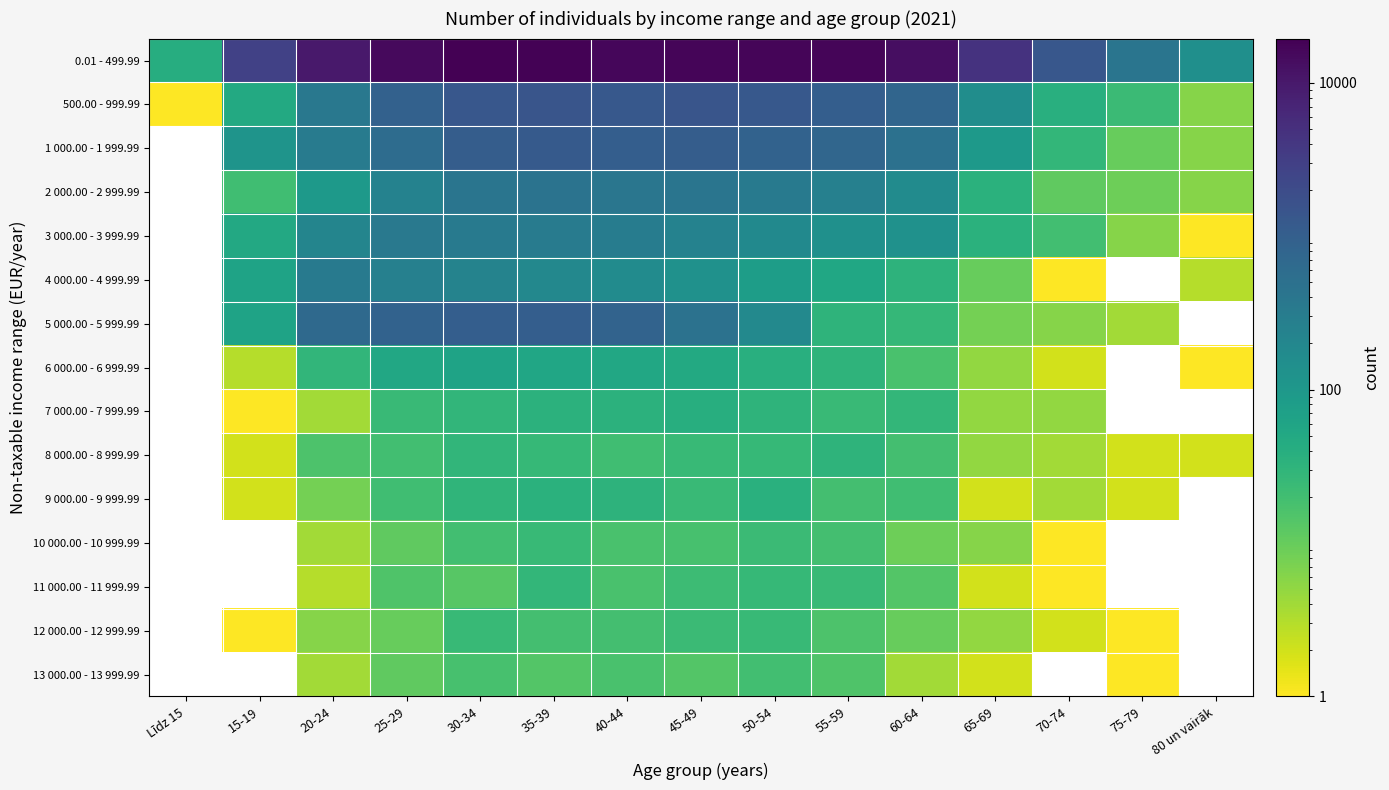

Is it true that 2 000.00 - 2 999.99 equals 29.4 at 15-19?

False